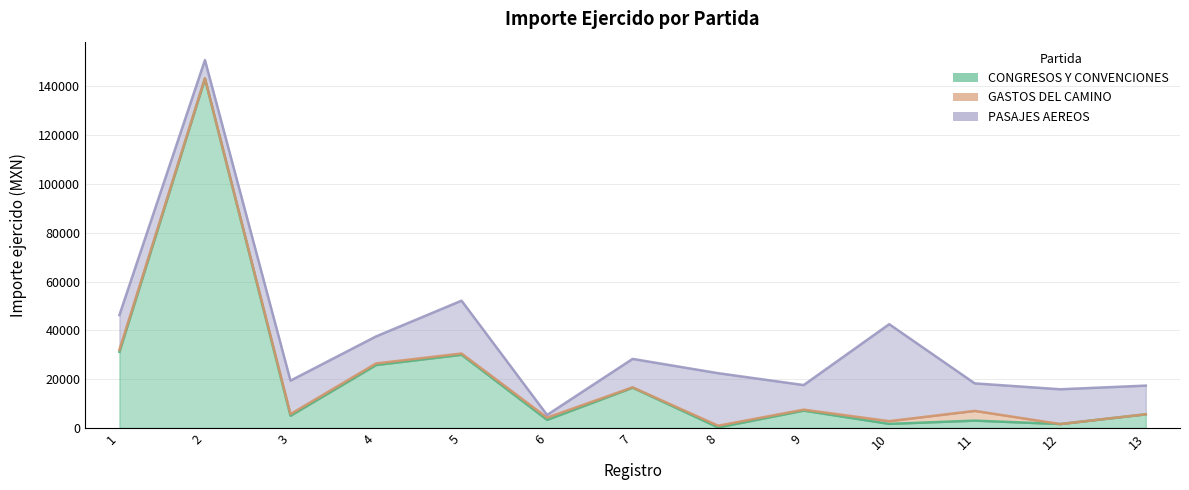

What is the difference between the maximum and minimum values in the PASAJES AEREOS series?

38655.0